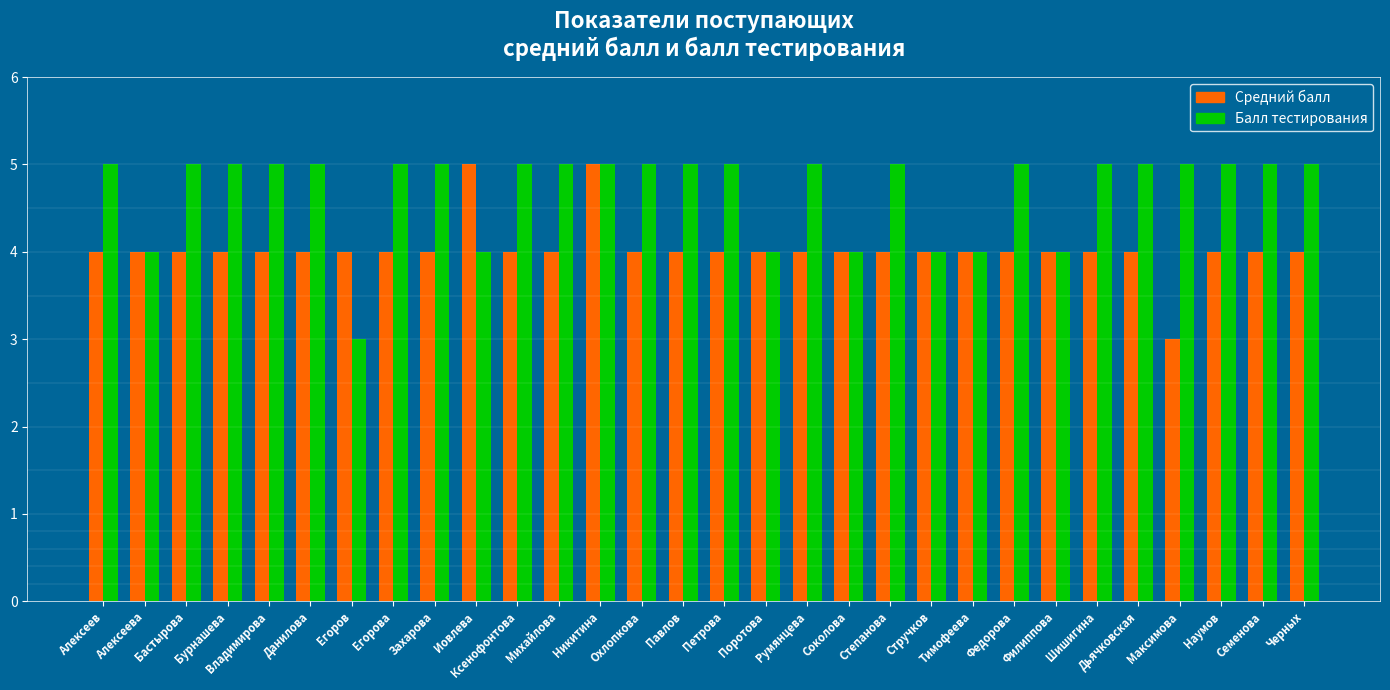

What is the maximum value for Балл тестирования?

5